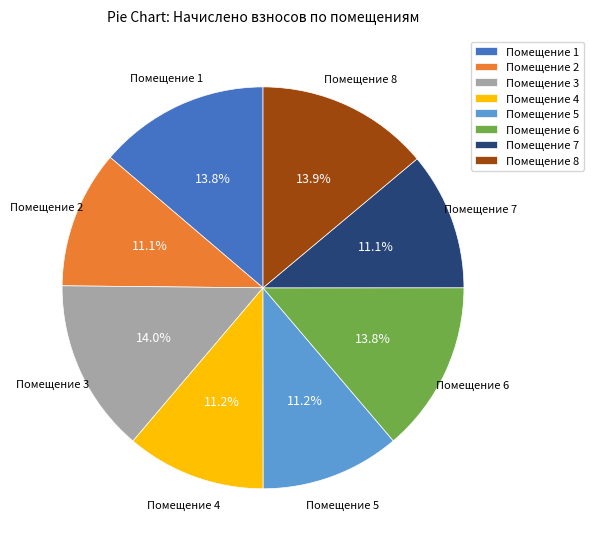

Is there a majority slice in this chart?

No